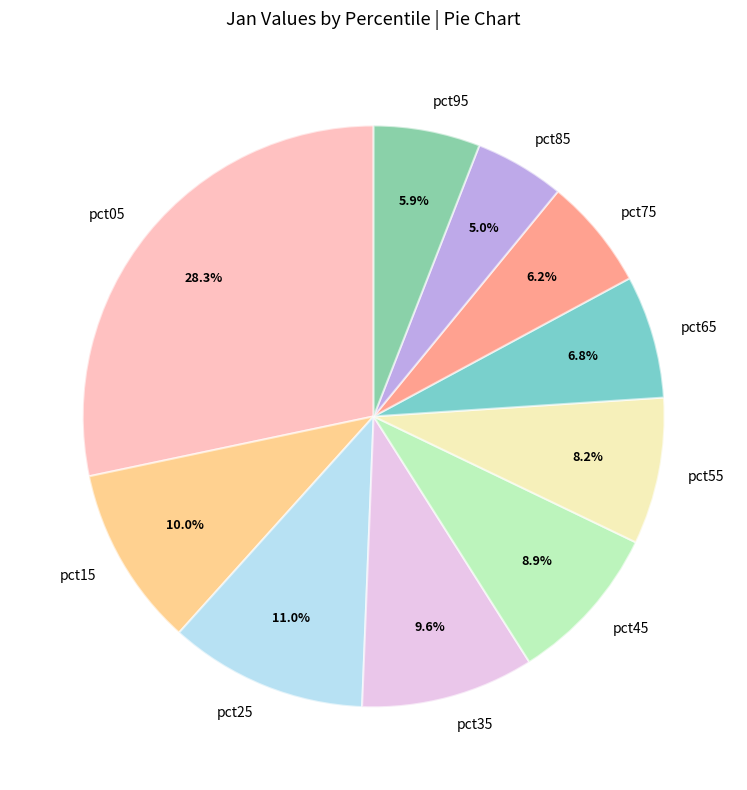

Is the sum of pct05 and pct15 greater than half?

No